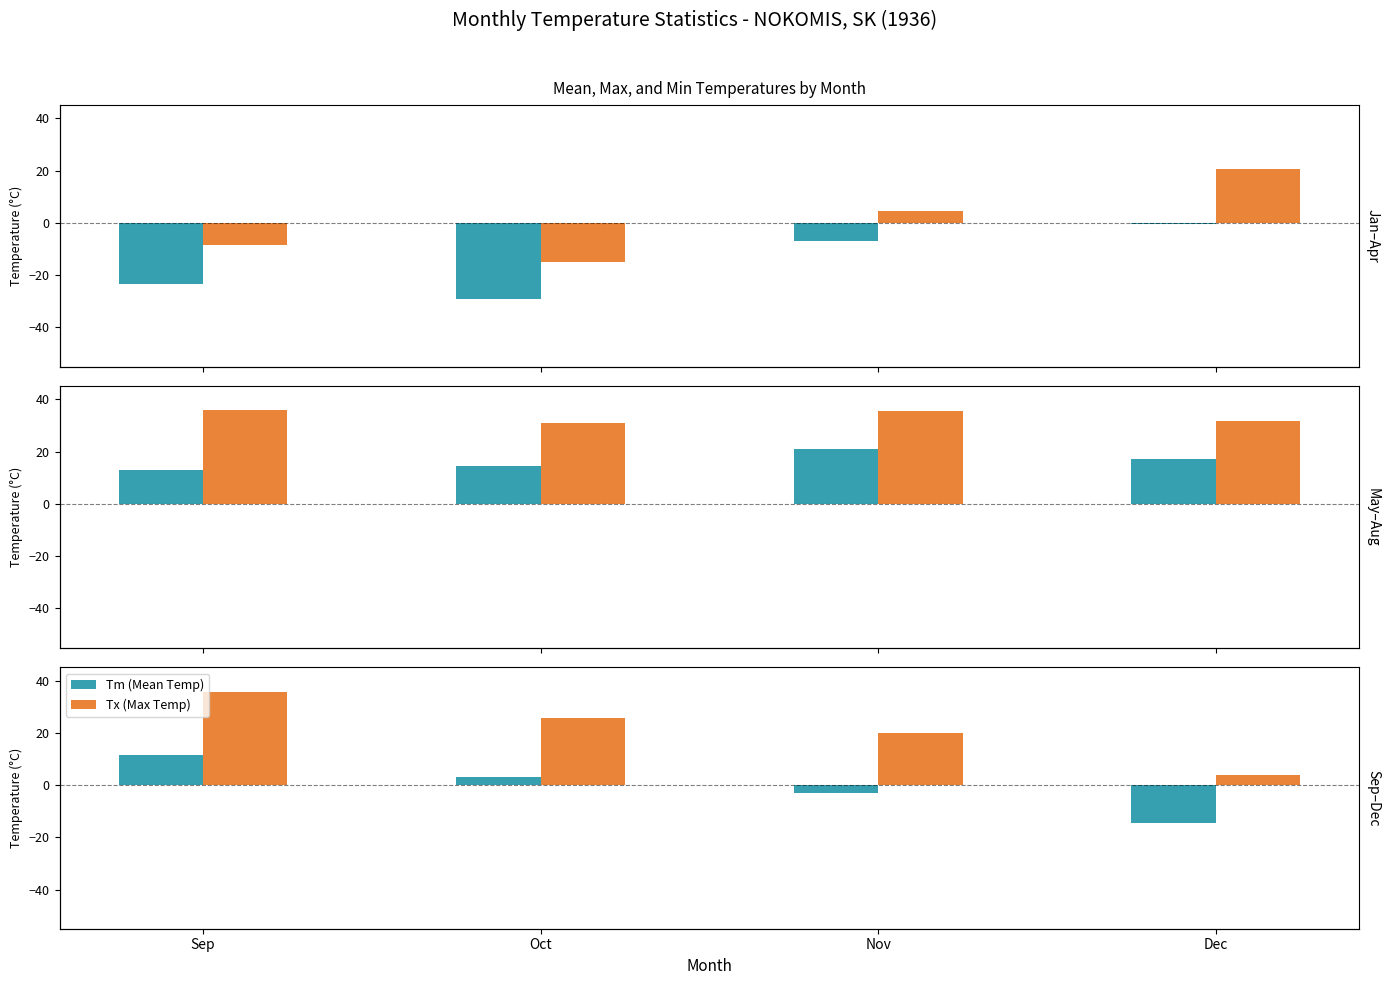

What is the difference between the second highest and second lowest values in the Tm (Mean Temp) series?

6.1